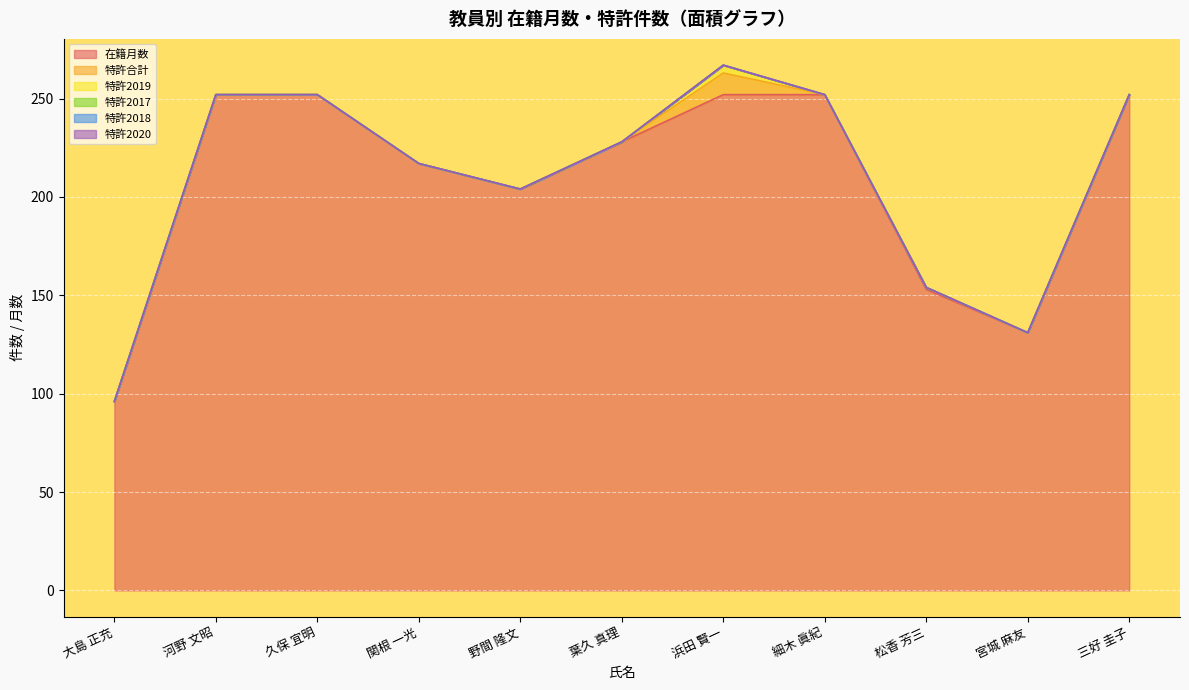

What is the label of the 11th point from the left?

三好 圭子